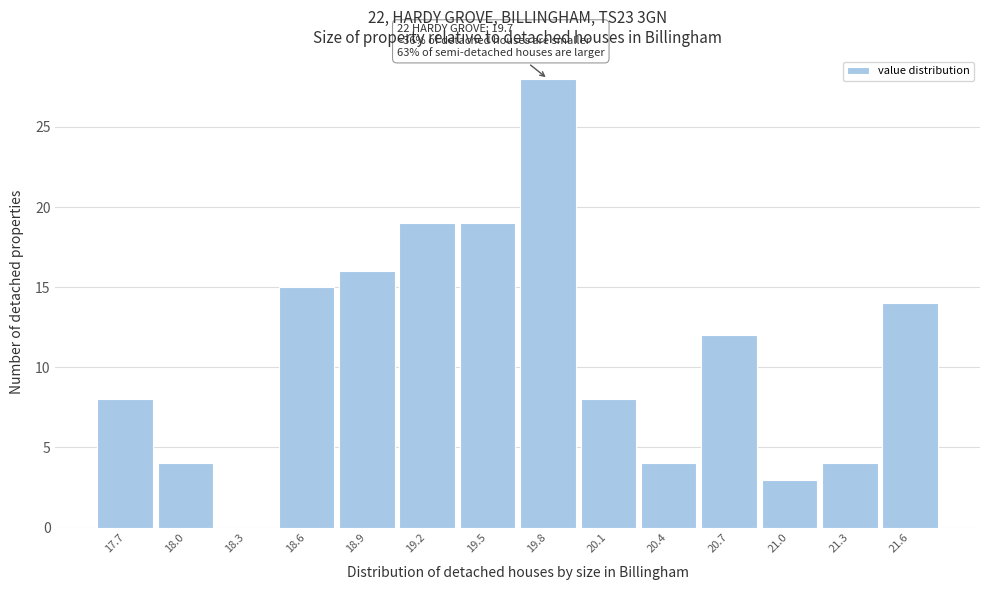

Reading right to left, list all the values displayed in this chart.

21.6=14	21.3=4	21.0=3	20.7=12	20.4=4	20.1=8	19.8=28	19.5=19	19.2=19	18.9=16	18.6=15	18.3=0	18.0=4	17.7=8